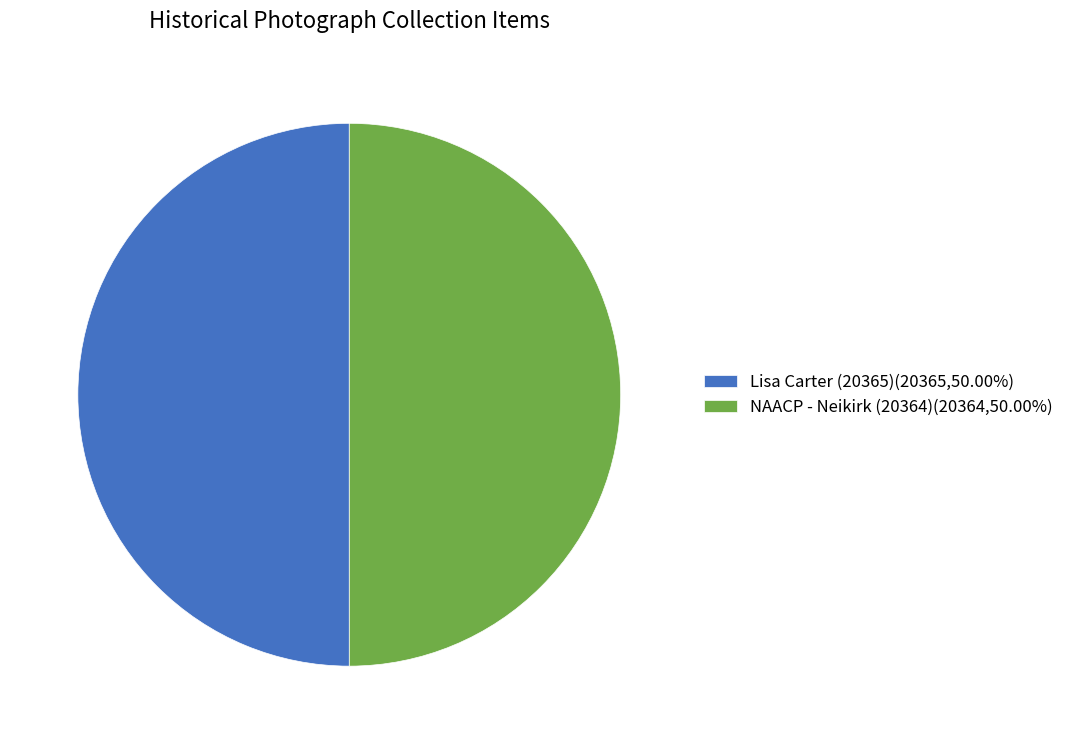

Approximately how many times larger is the value at Lisa Carter (20365) compared to NAACP - Neikirk (20364)?

1.0